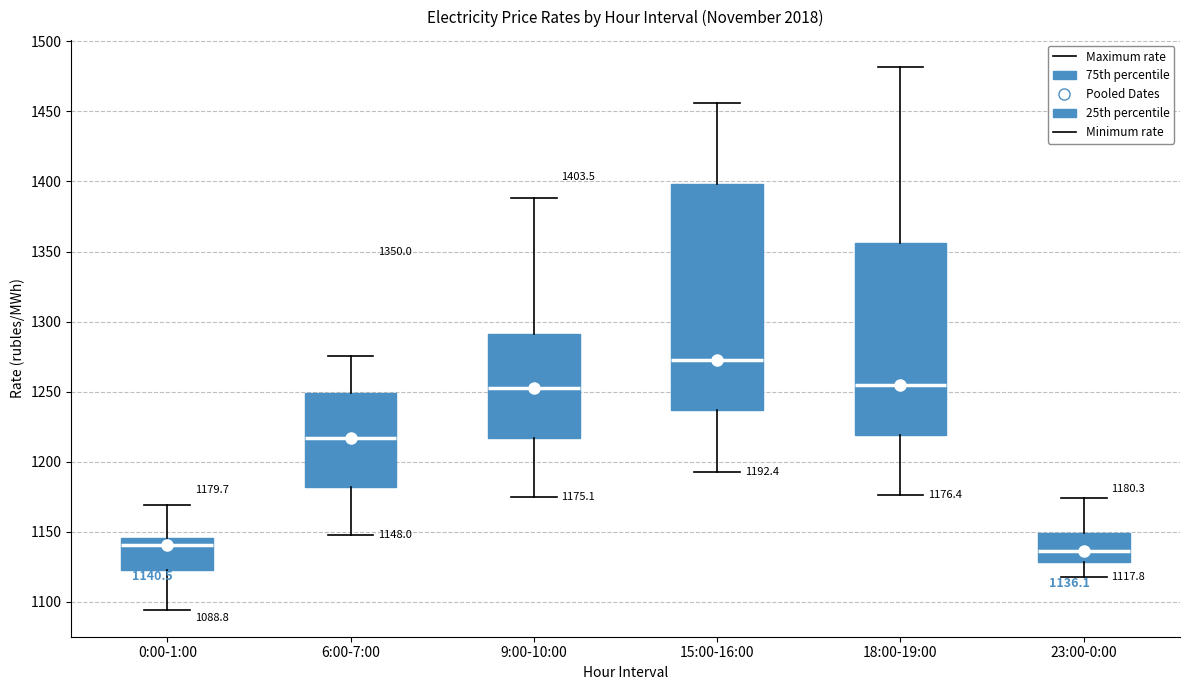

Comparing the boxes themselves (not the whiskers), which one is the tallest?

15:00-16:00